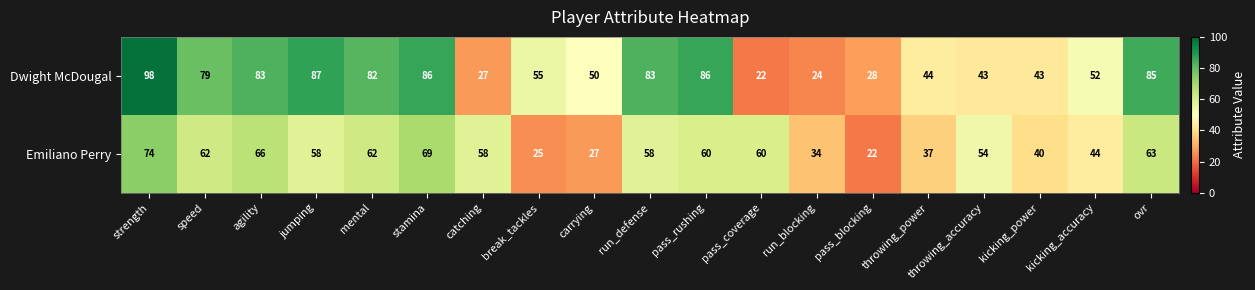

Which series has the largest total across all categories?

Dwight McDougal